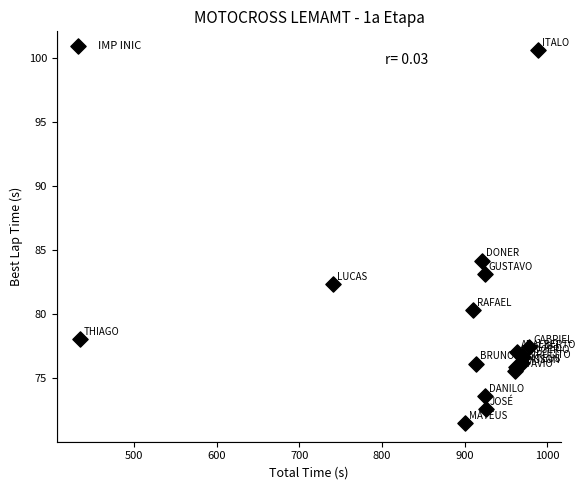

What Y value in the scatter plot is closest to 86?

84.2